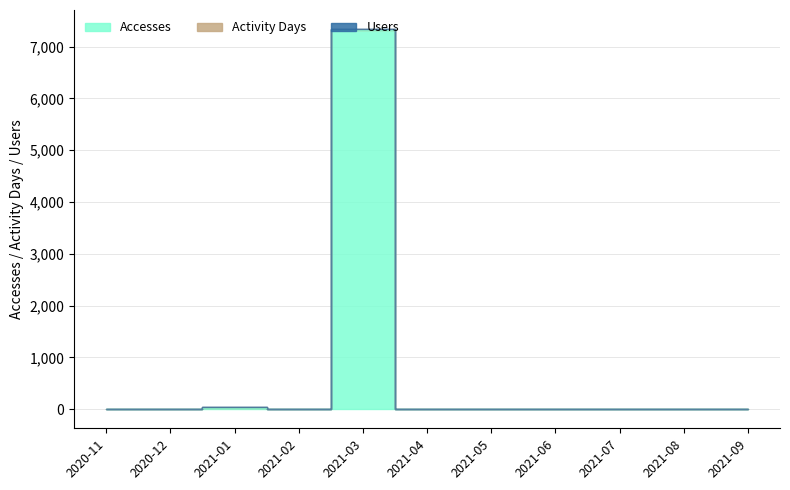

How many lines are shown in the chart?

3